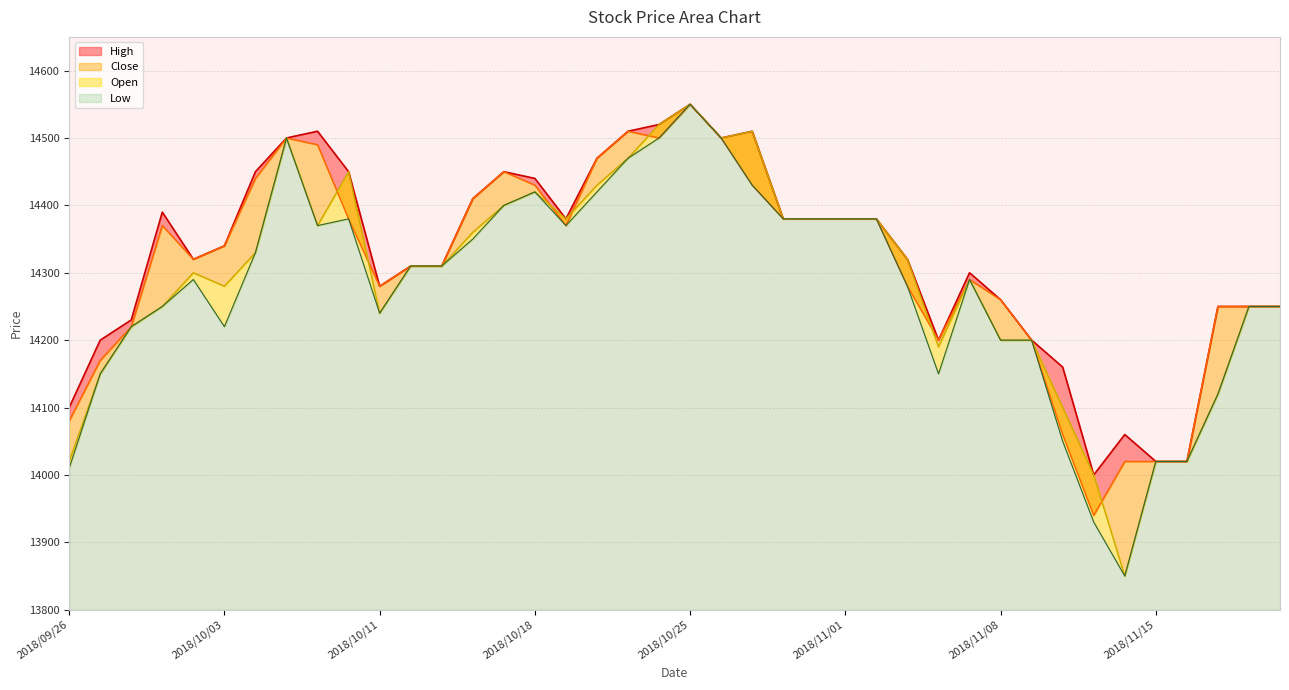

True or false: Low has a value of 14010 at 2018/09/26.

True